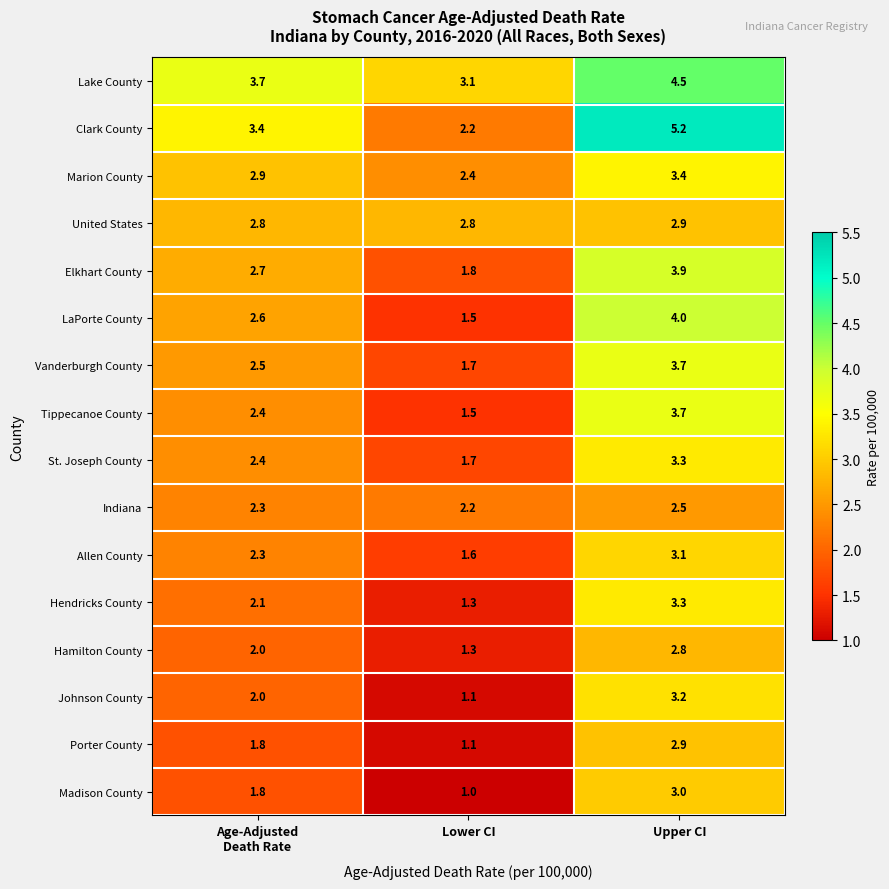

Which series changed the most between Age-Adjusted
Death Rate and Upper CI?

Clark County